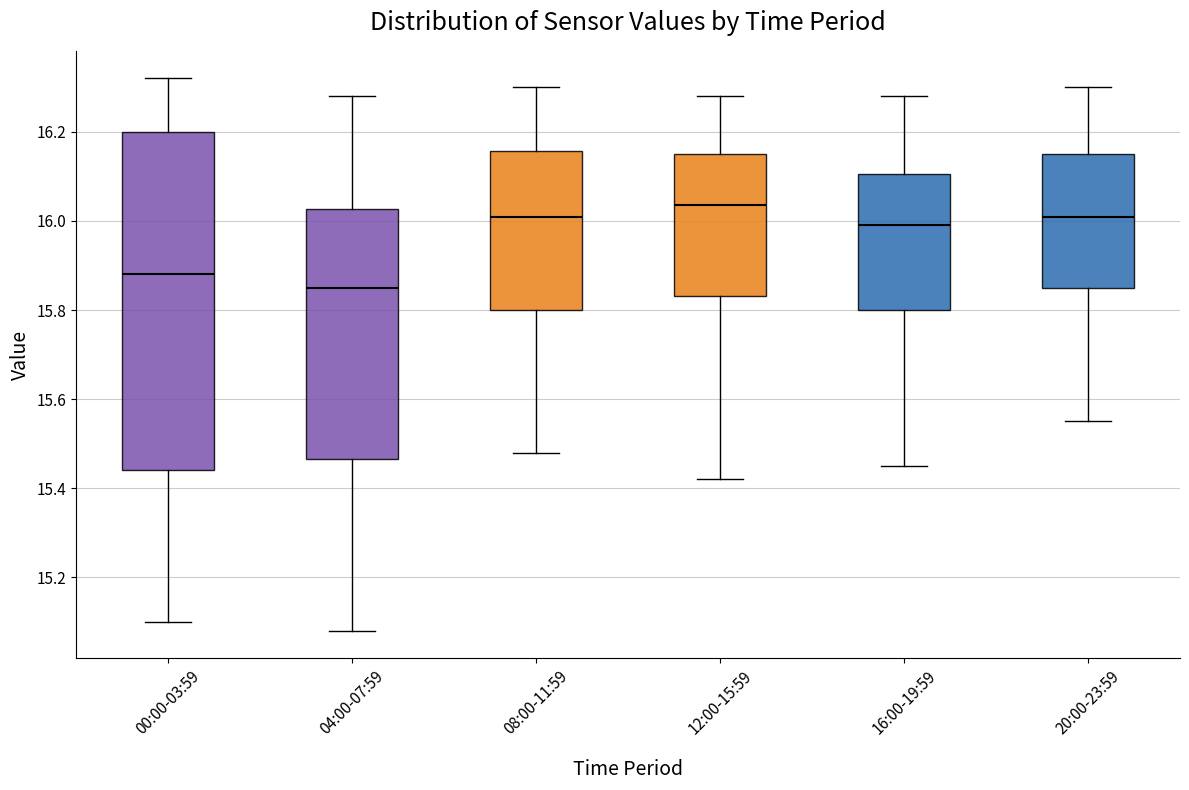

Which box is the tallest, from its lower edge to its upper edge?

00:00-03:59